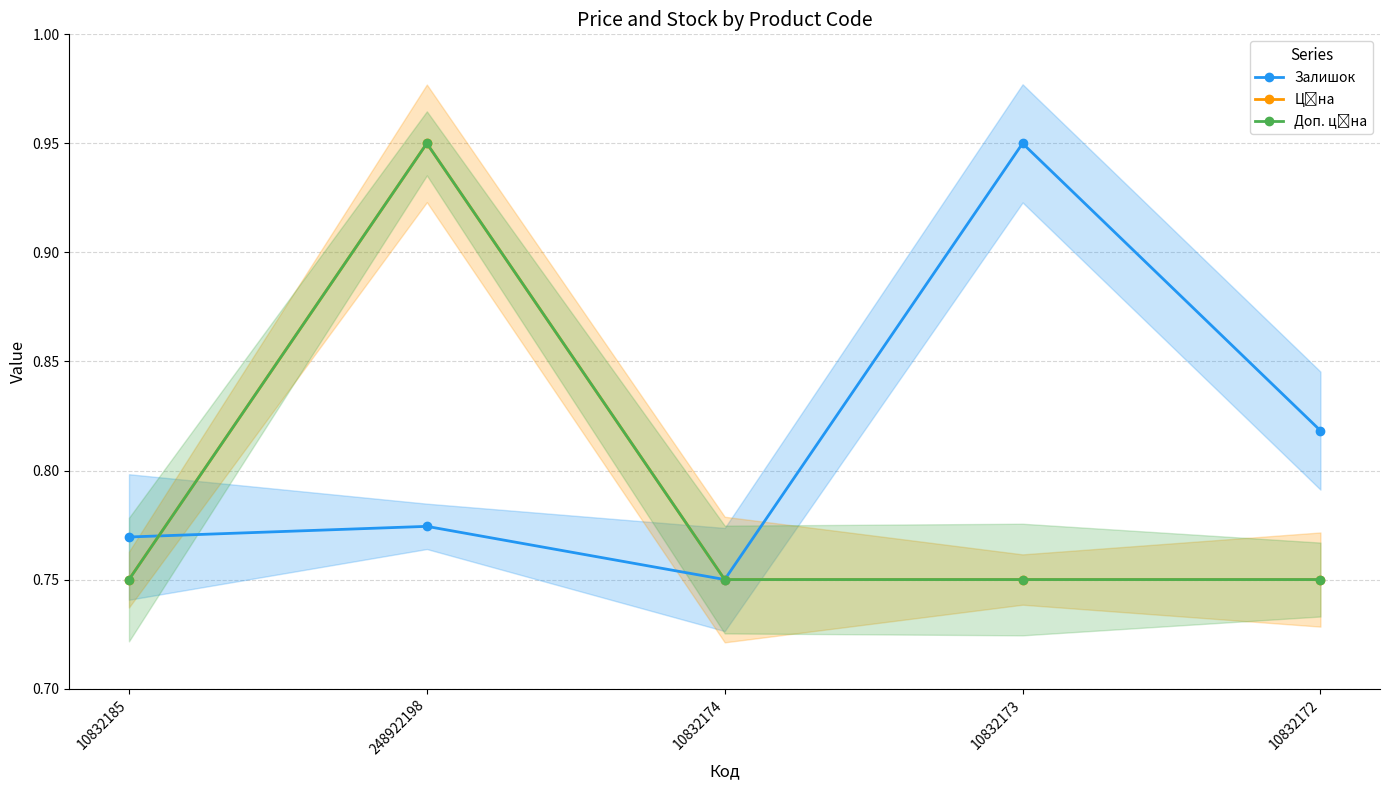

What is the total value across all series at 10832172?

2.3